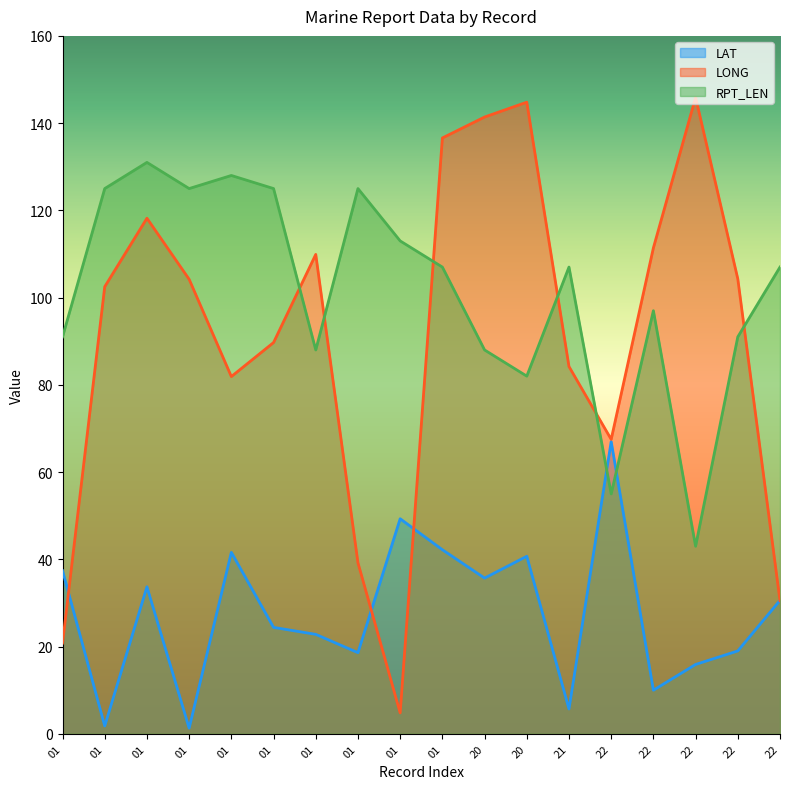

Rank the series at 20 from highest to lowest value.

LONG, RPT_LEN, LAT